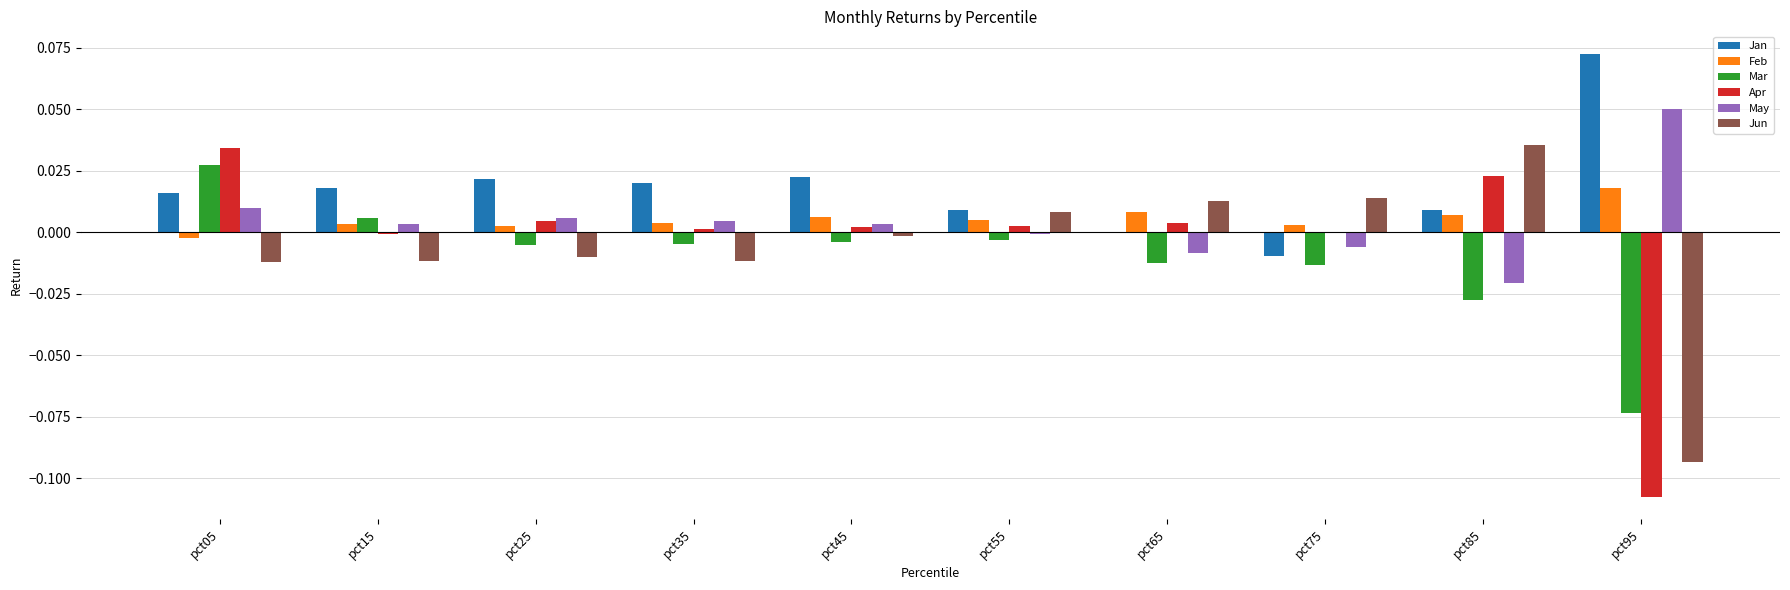

Which category has the highest value in the Jun series?

pct85